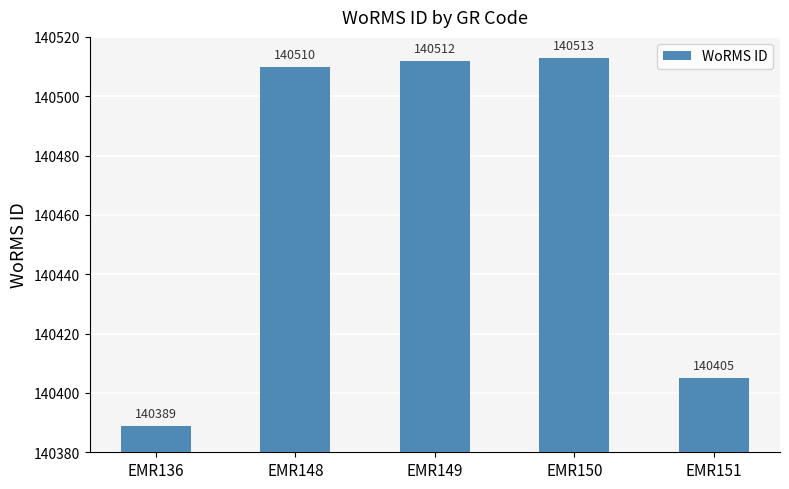

Which label corresponds to the smallest value in the chart?

EMR136